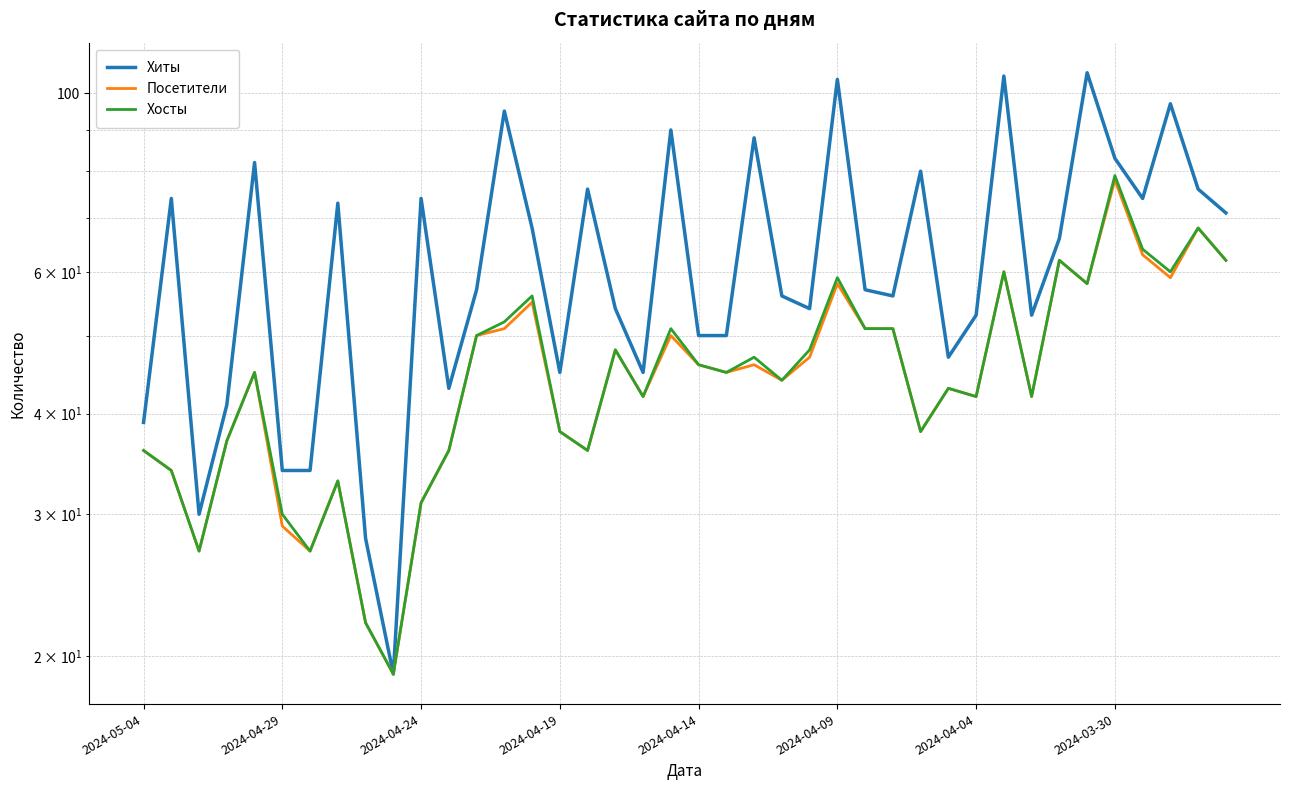

What is the maximum value shown in the chart?

106